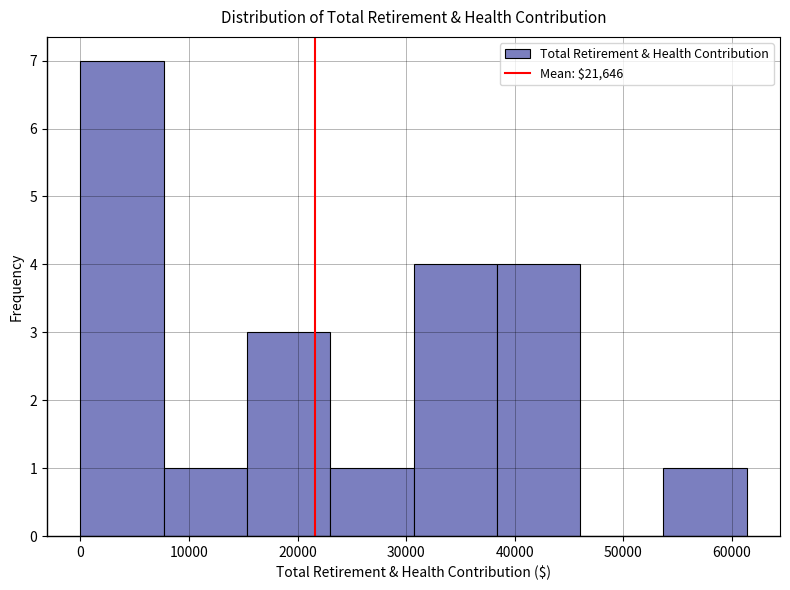

How tall is the bar that spans 0 to 8000 on the x-axis? Neither the bar edges nor the heights are printed on the chart, so give them approximately, as read against the axes.

7